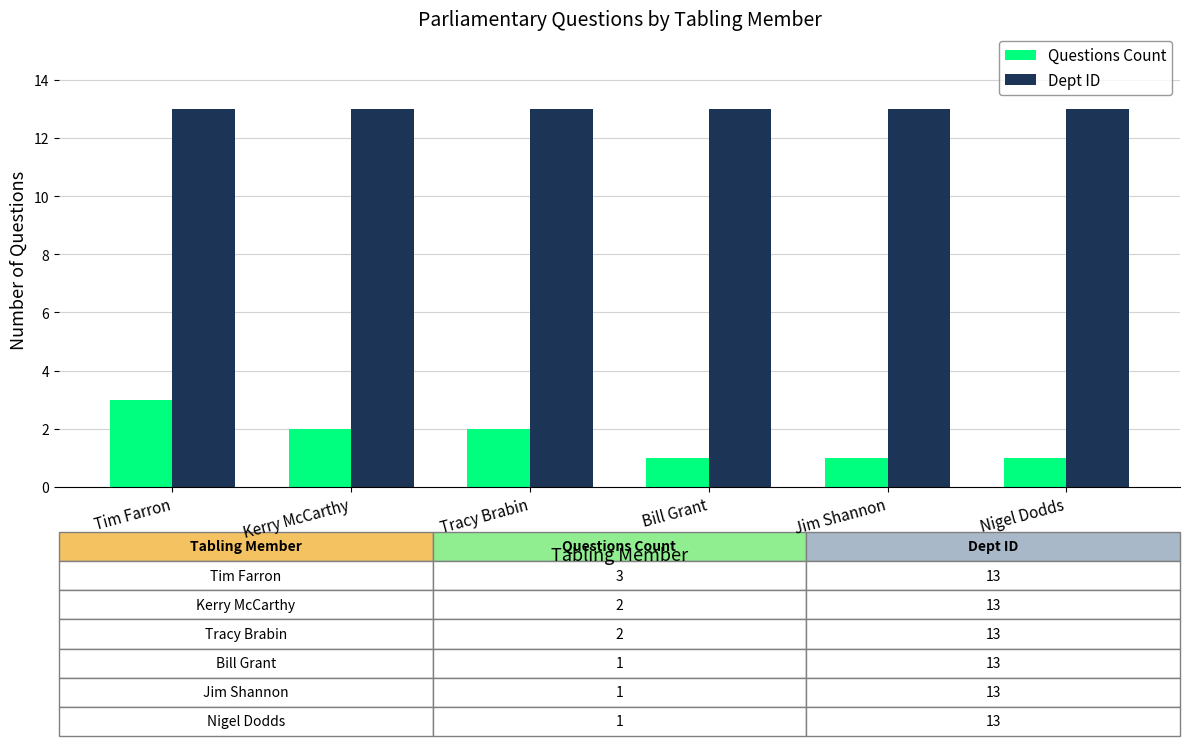

What position from the right is Kerry McCarthy?

5